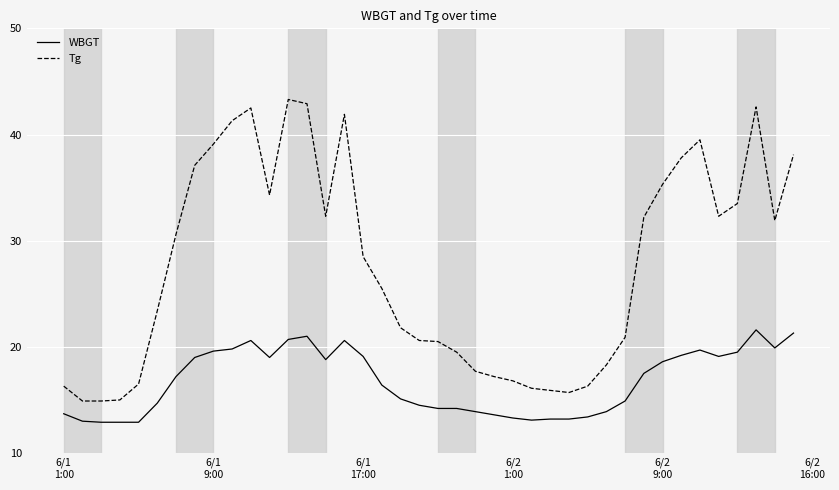

What is the minimum value shown in the chart?

12.9